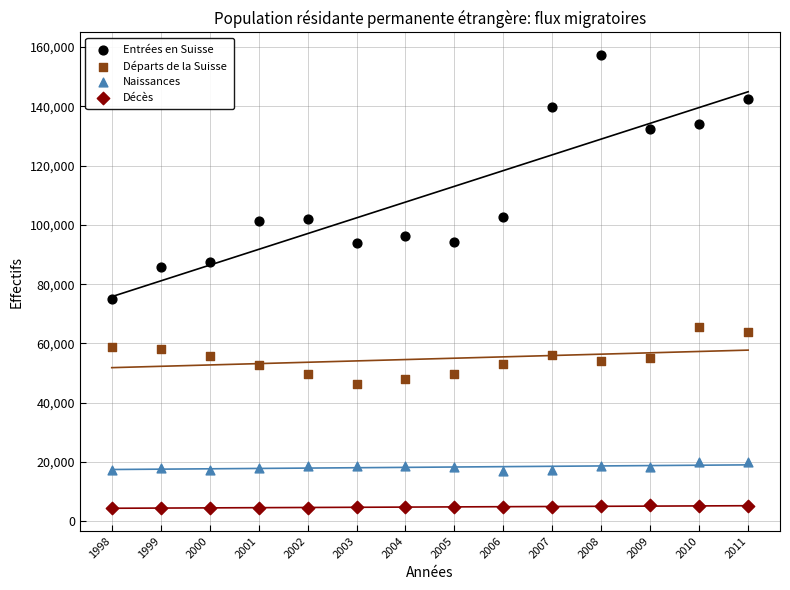

Across all data points, what is the range of X values (max minus min)?

13